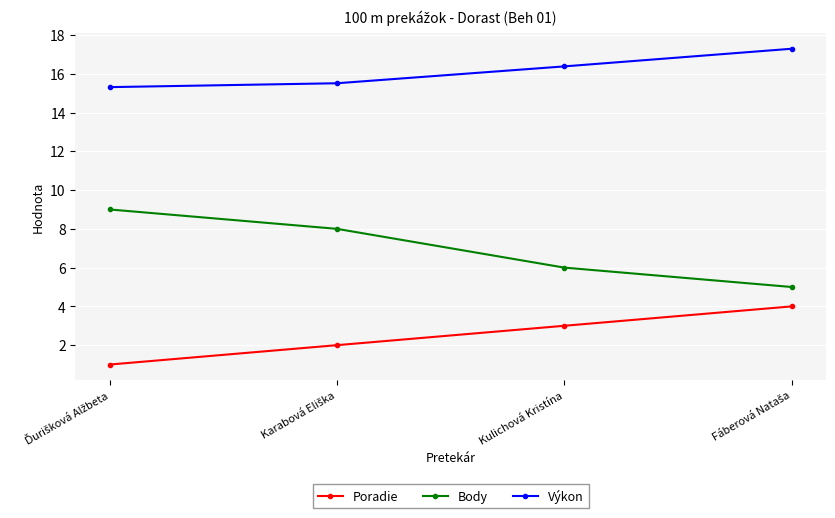

At how many categories does at least one series exceed 11?

4